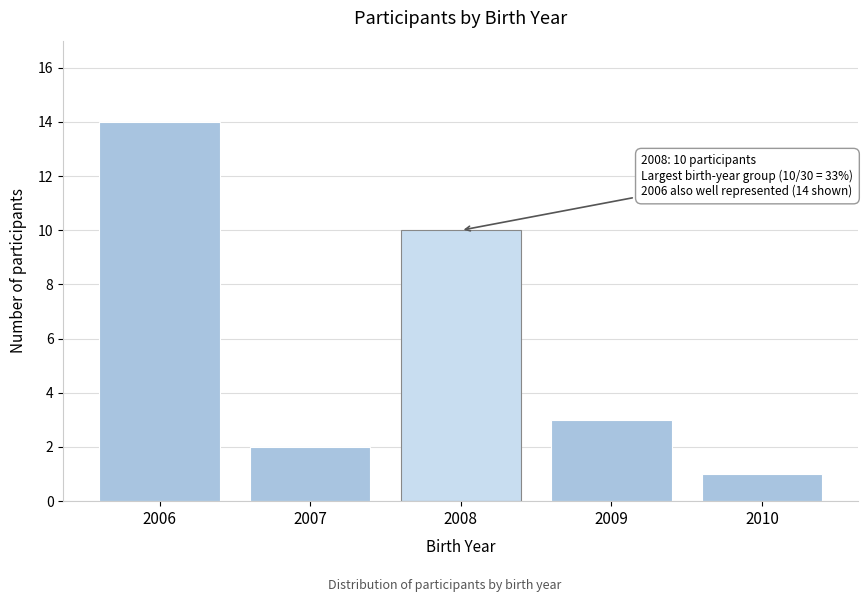

Reading right to left, extract all data points from this chart.

1	3	10	2	14